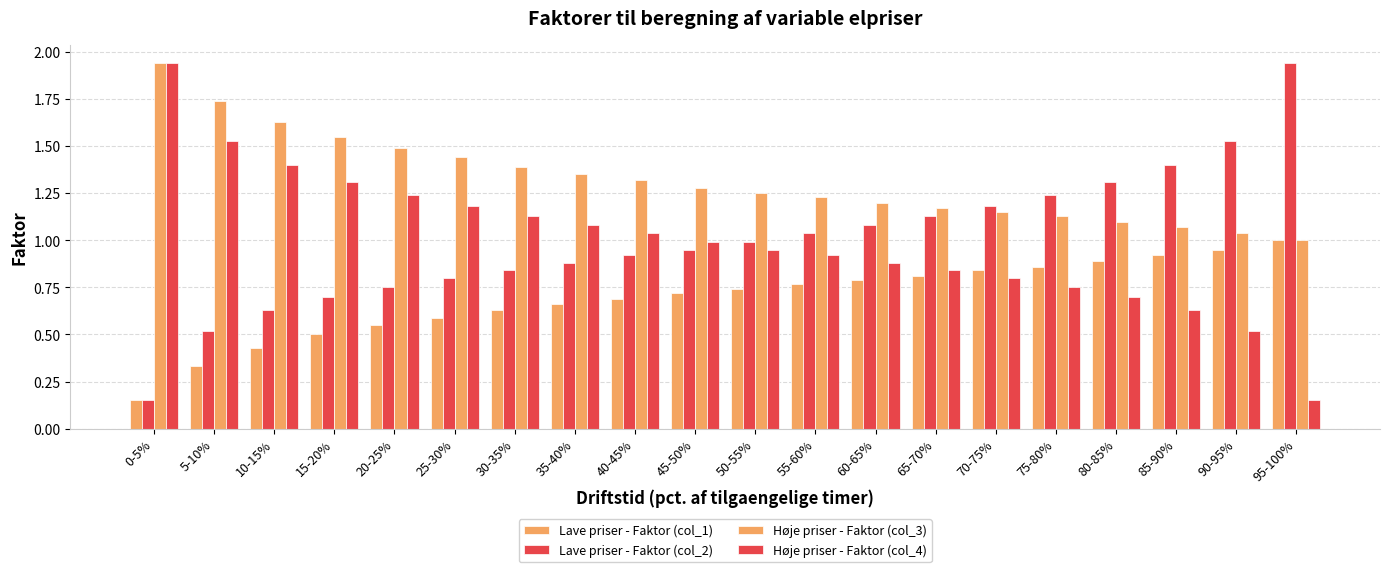

Which series has the widest spread of values?

Lave priser - Faktor (col_2)